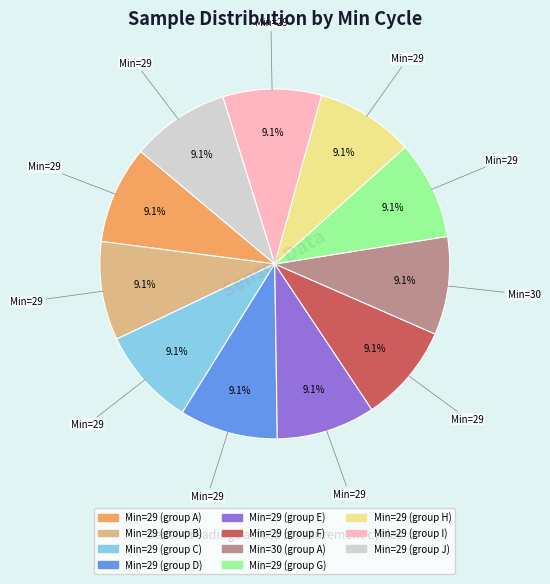

How many slices are in this pie chart?

11